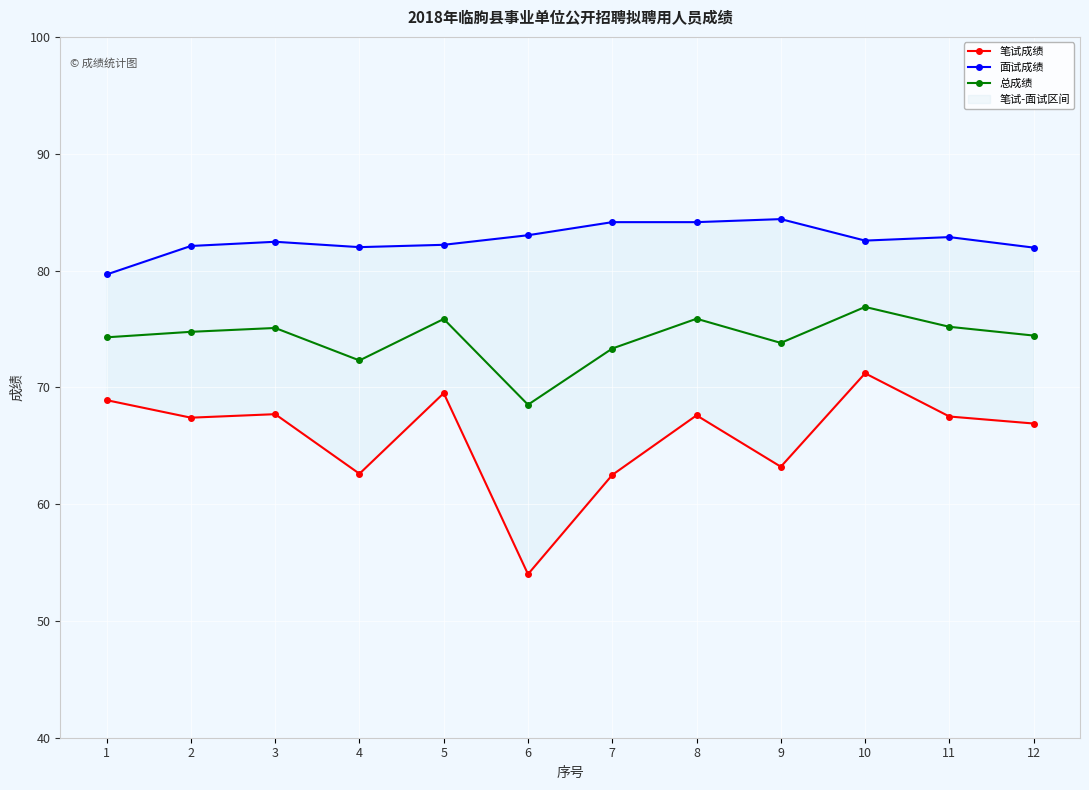

What is the difference between the 面试成绩 values at 7 and 12?

2.2